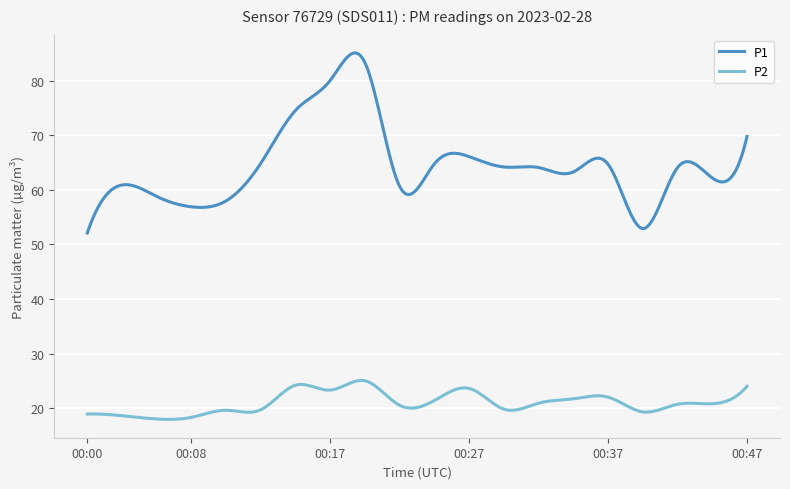

True or false: P2 and P1 cross at least once.

False